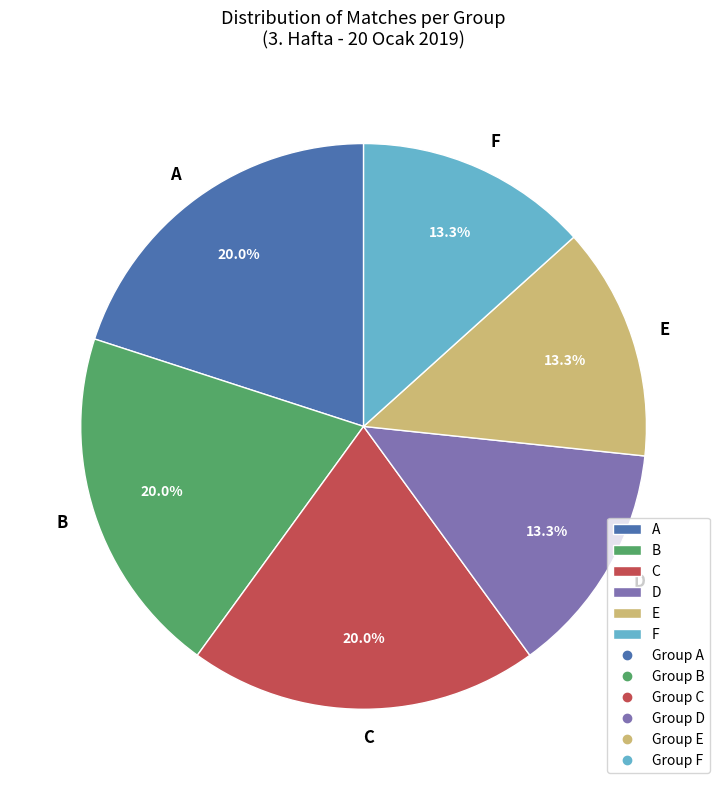

How many slices are in this pie chart?

6